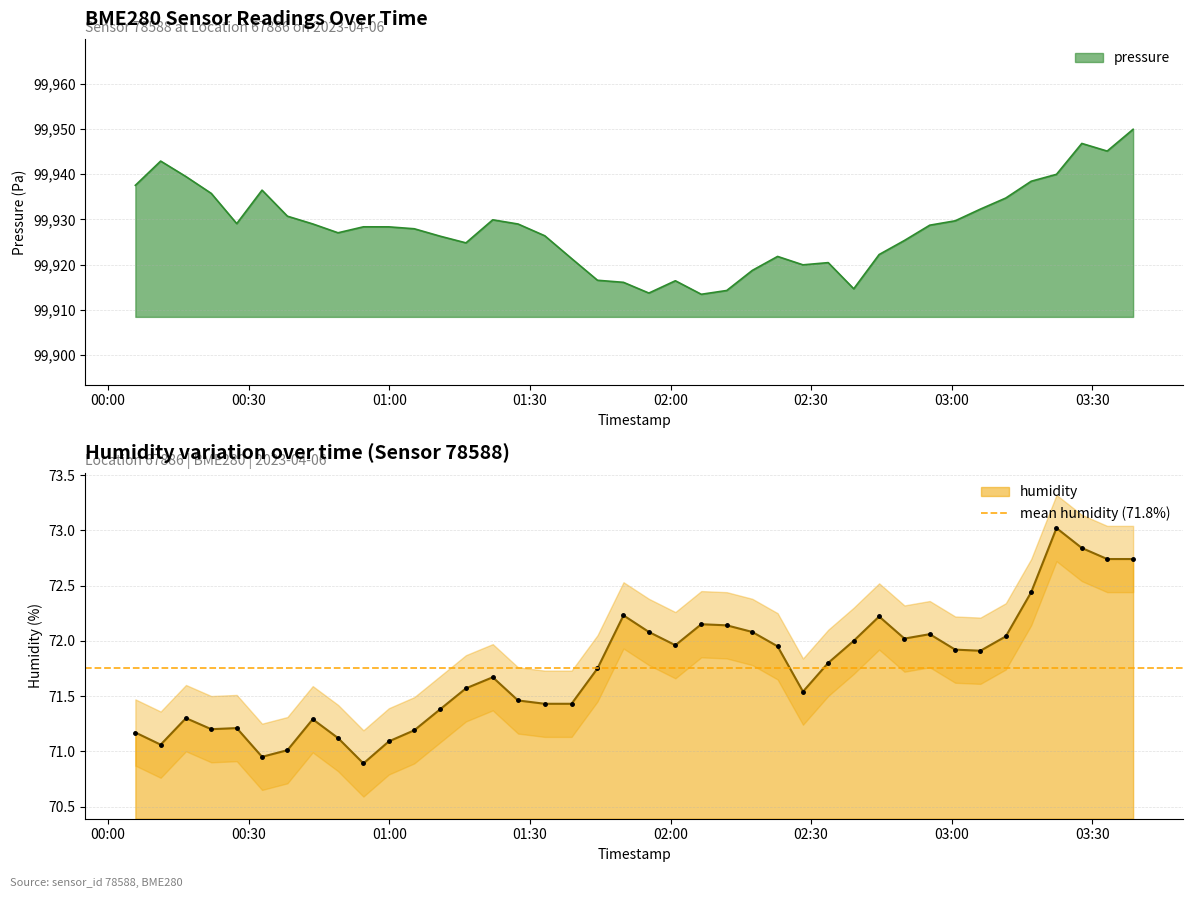

Rank the series by their maximum value, from lowest to highest.

humidity, pressure